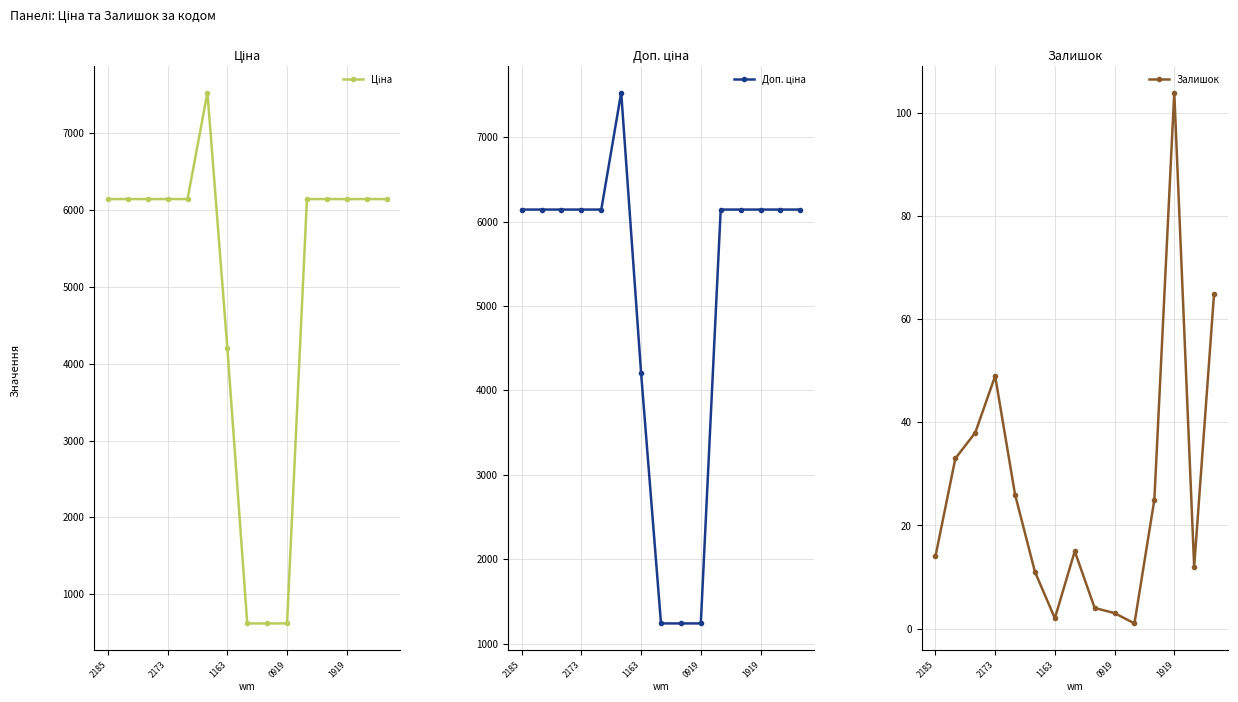

Where is the first local maximum for Ціна?

5